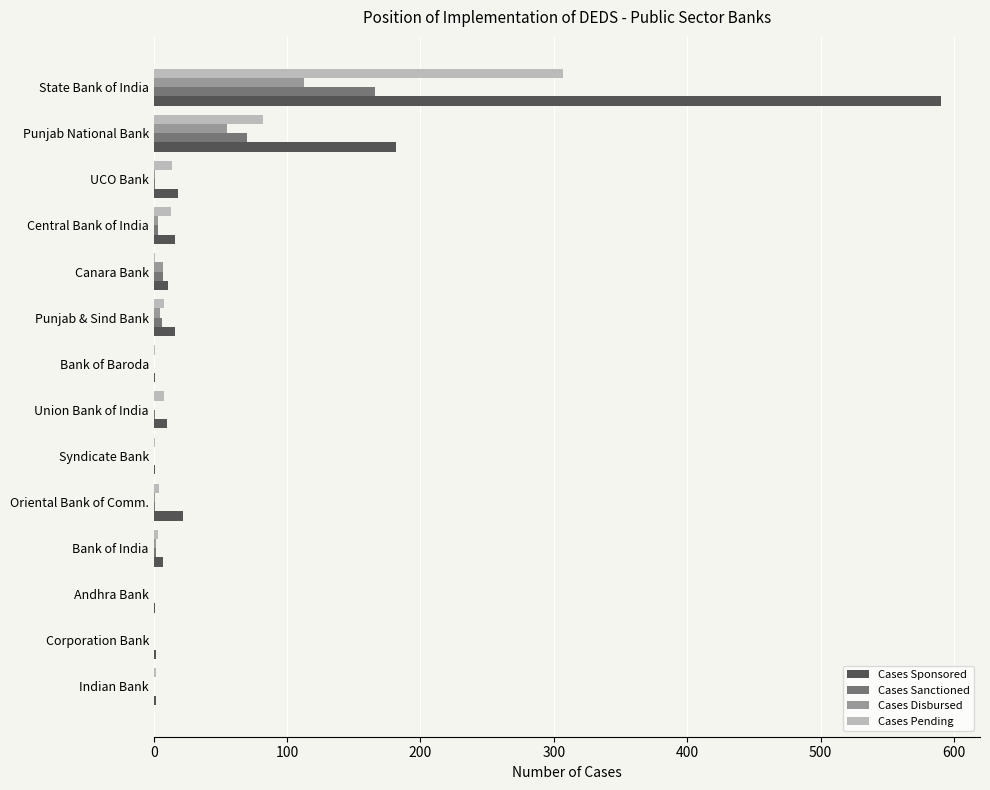

The value of Cases Sponsored at Punjab National Bank is 246. True or false?

False